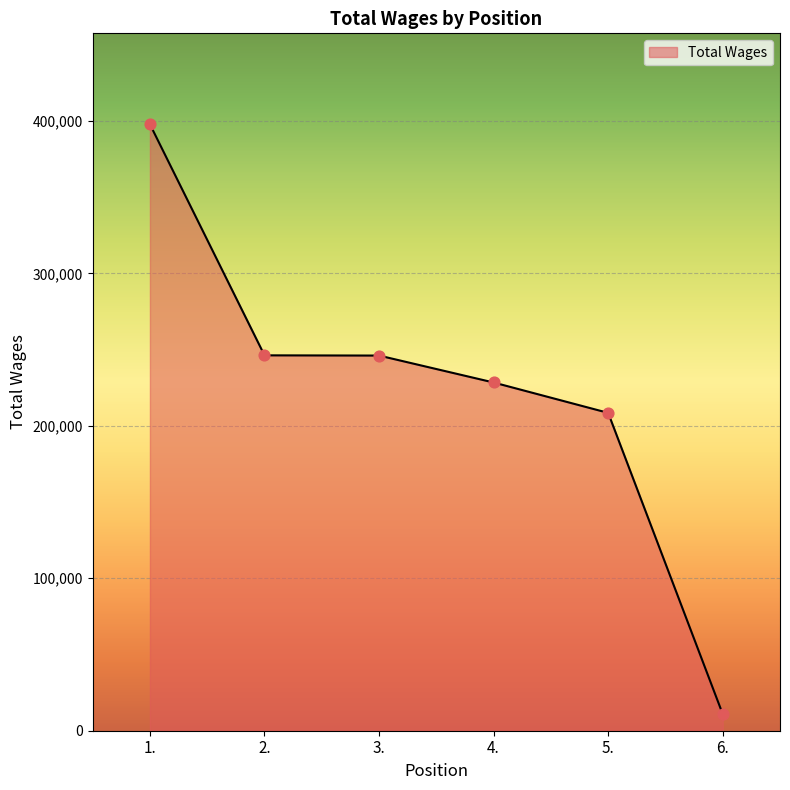

What is the ratio of the value at 4. to the value at 2.?

0.9